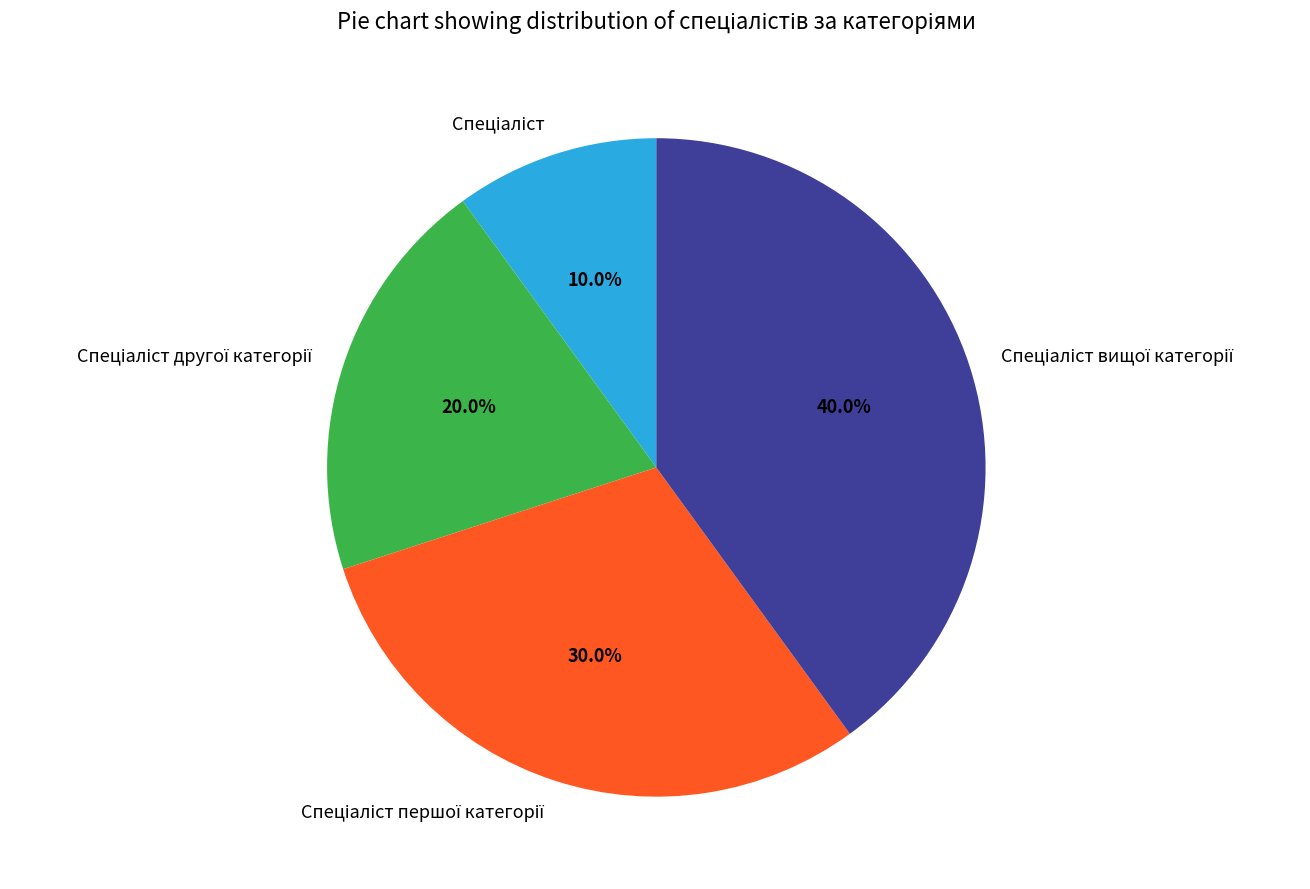

How many segments does this pie chart have?

4